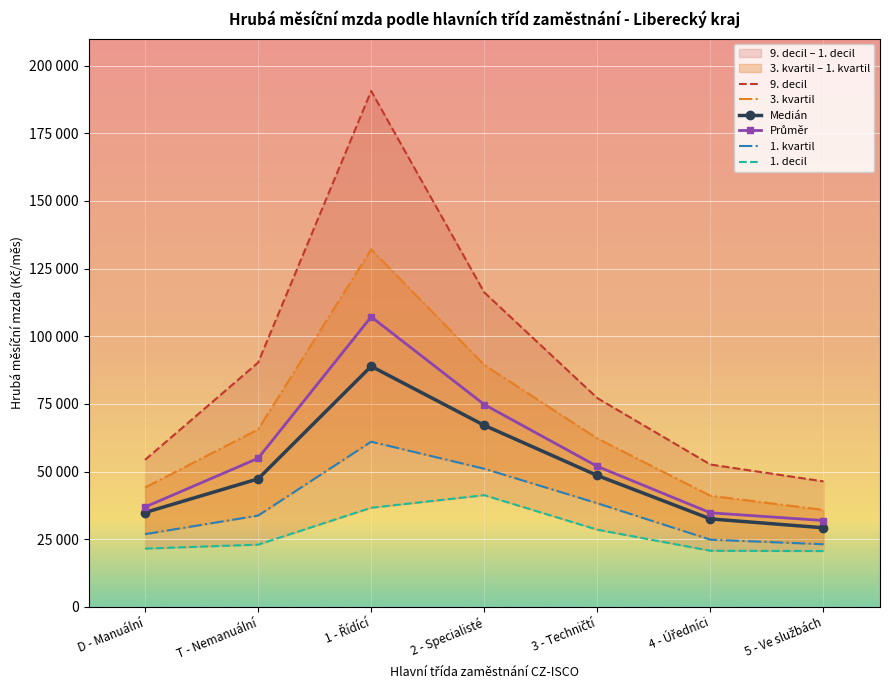

Between 1 - Řídící and 3 - Techničtí, which series saw the biggest shift?

9. decil